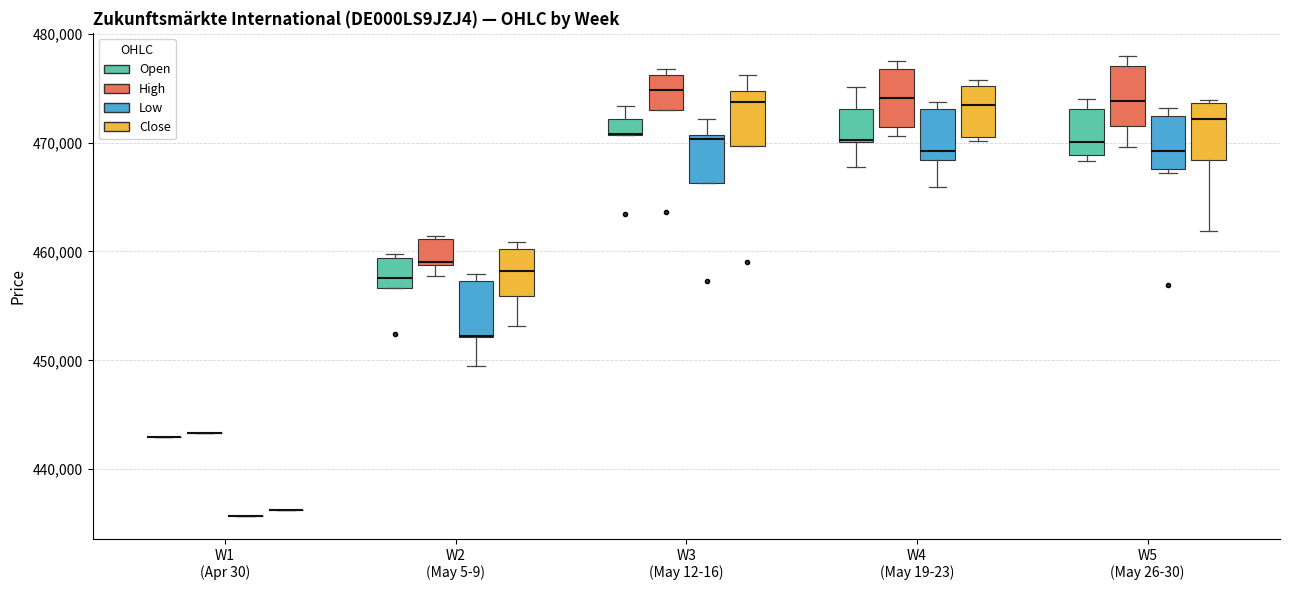

Where does the lower whisker of the box for W5 (May 26-30) (Close) end on the y-axis? The values are not printed on the chart, so give them approximately, as read against the axis.

462000